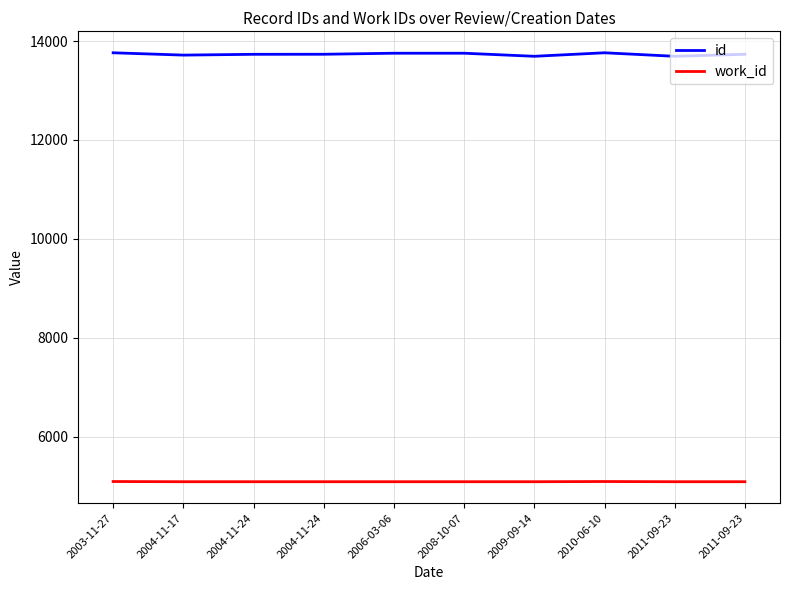

Between 2011-09-23 and 2011-09-23, which series saw the biggest shift?

id